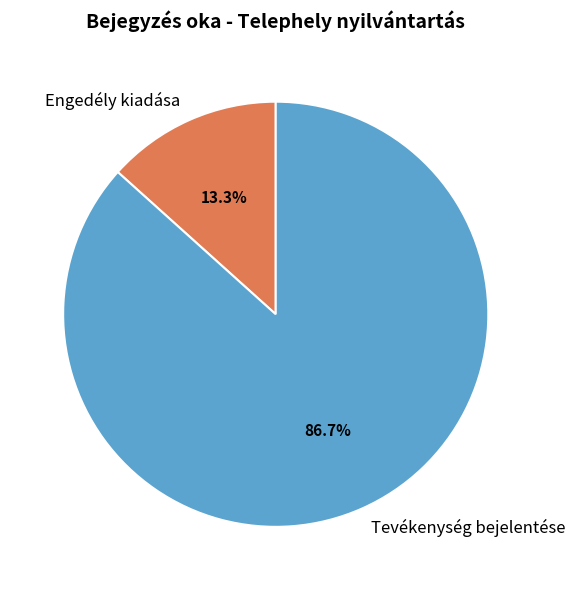

What is the smallest slice in the pie chart?

Engedély kiadása